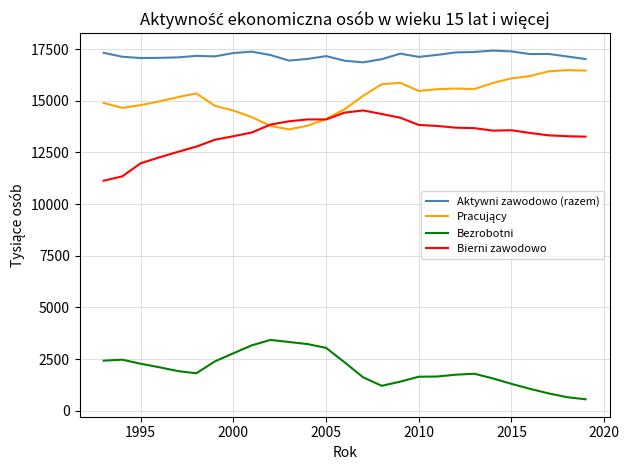

True or false: Bierni zawodowo has more than 1 points higher than both neighbors.

True